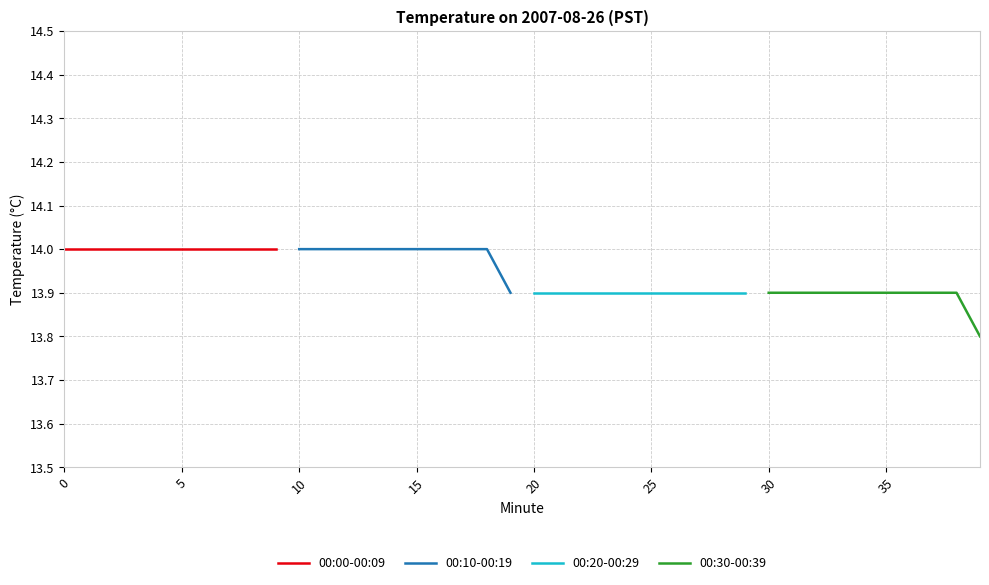

Which has a higher value, 8 or 5?

8